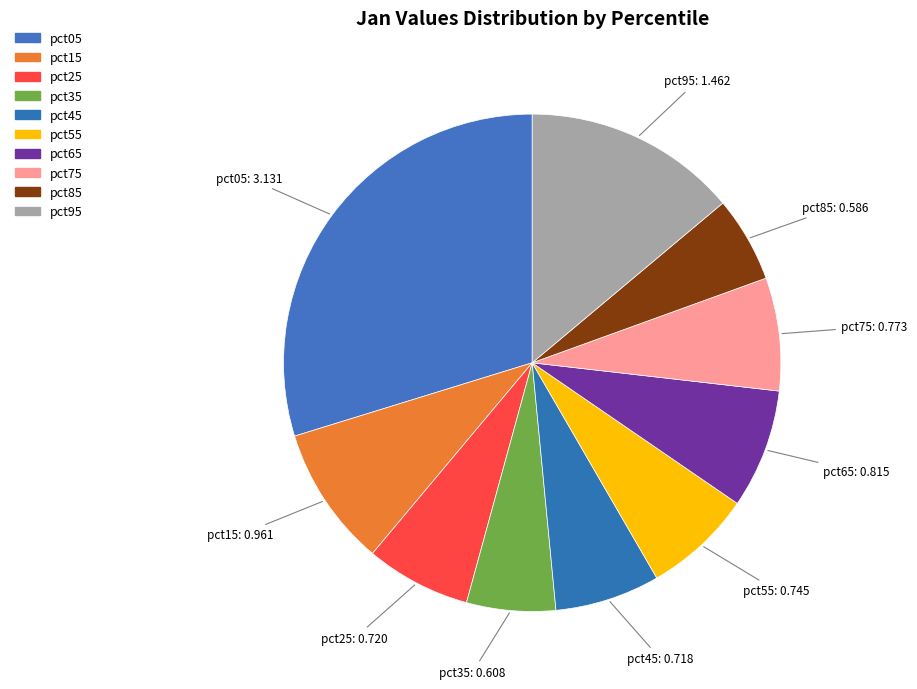

To the nearest percent, what is the difference between the pct95 and pct15 slice percentages?

5%